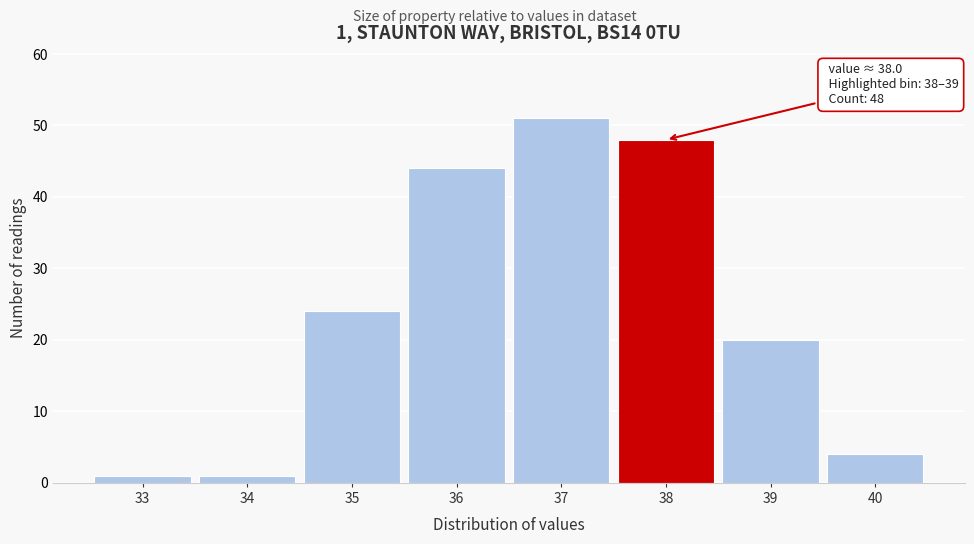

Reading left to right, what are all the values shown in this chart?

33=1	34=1	35=24	36=44	37=51	38=48	39=20	40=4